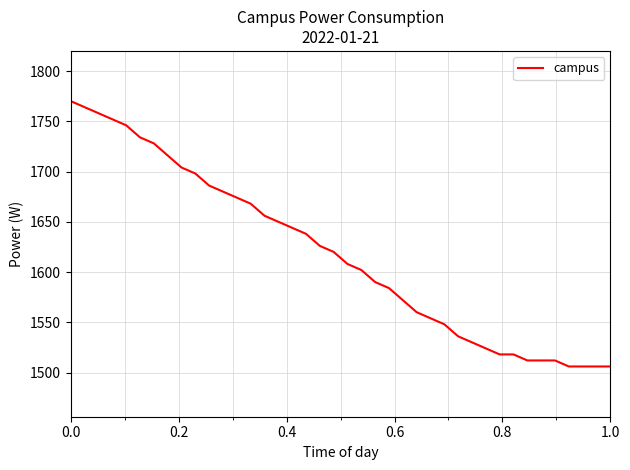

What is the difference between the maximum and second lowest values?

264